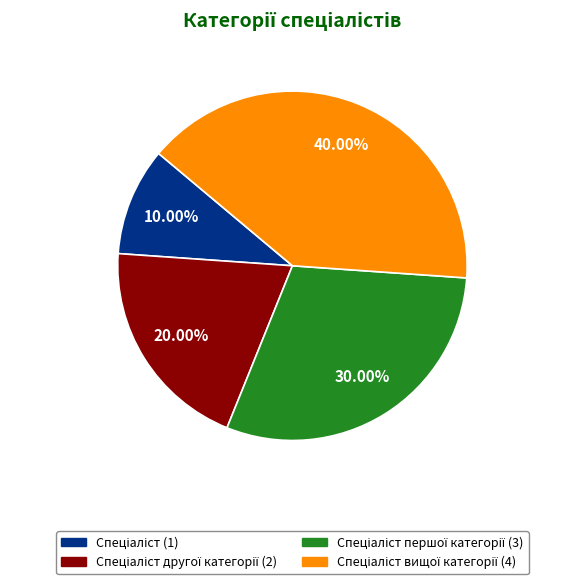

Count the number of slices in the pie.

4